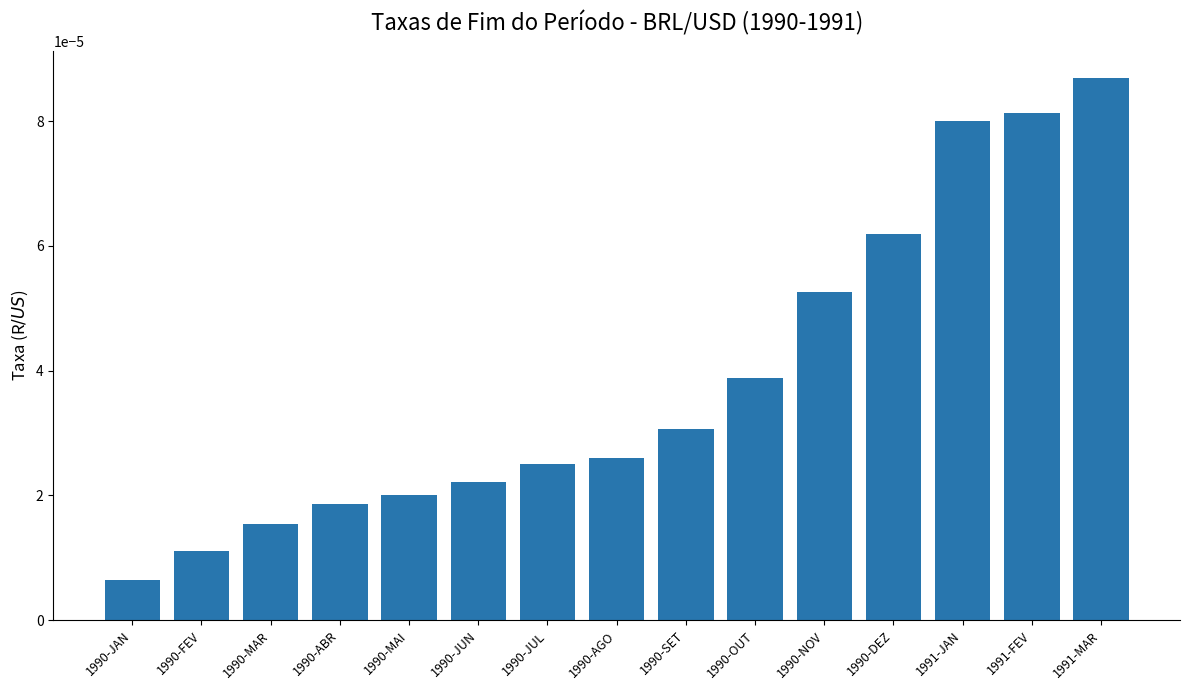

What position from the left is 1990-DEZ?

12